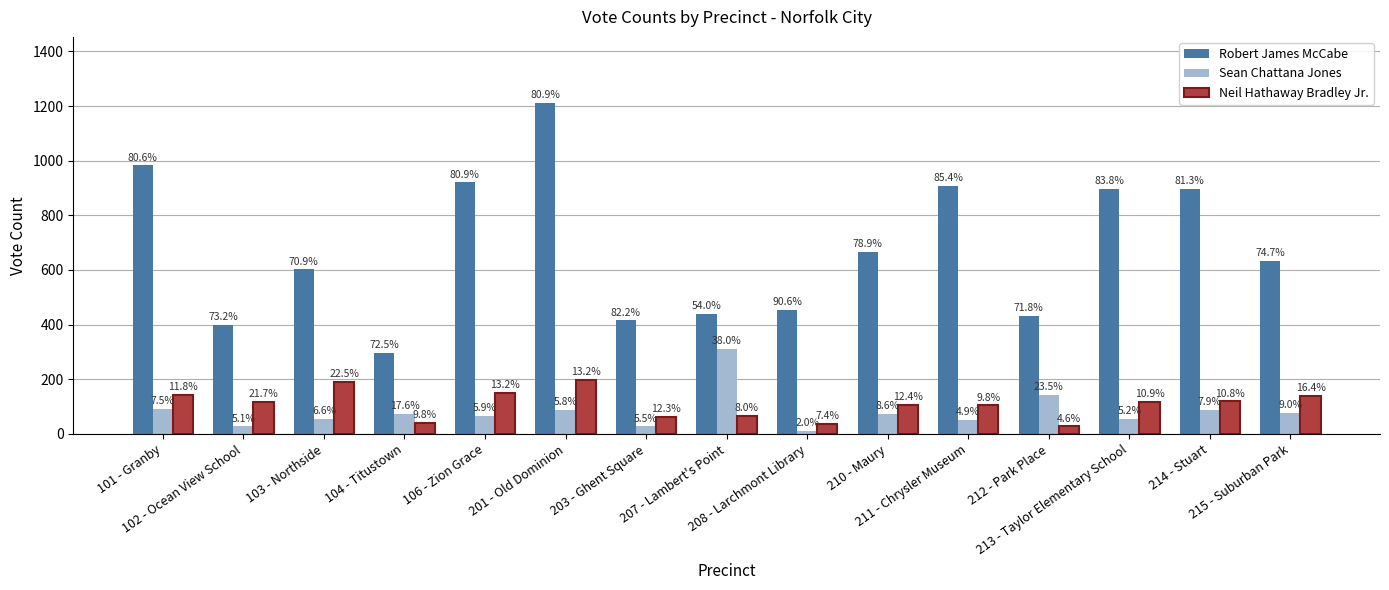

At which label does Neil Hathaway Bradley Jr. reach its minimum?

212 - Park Place